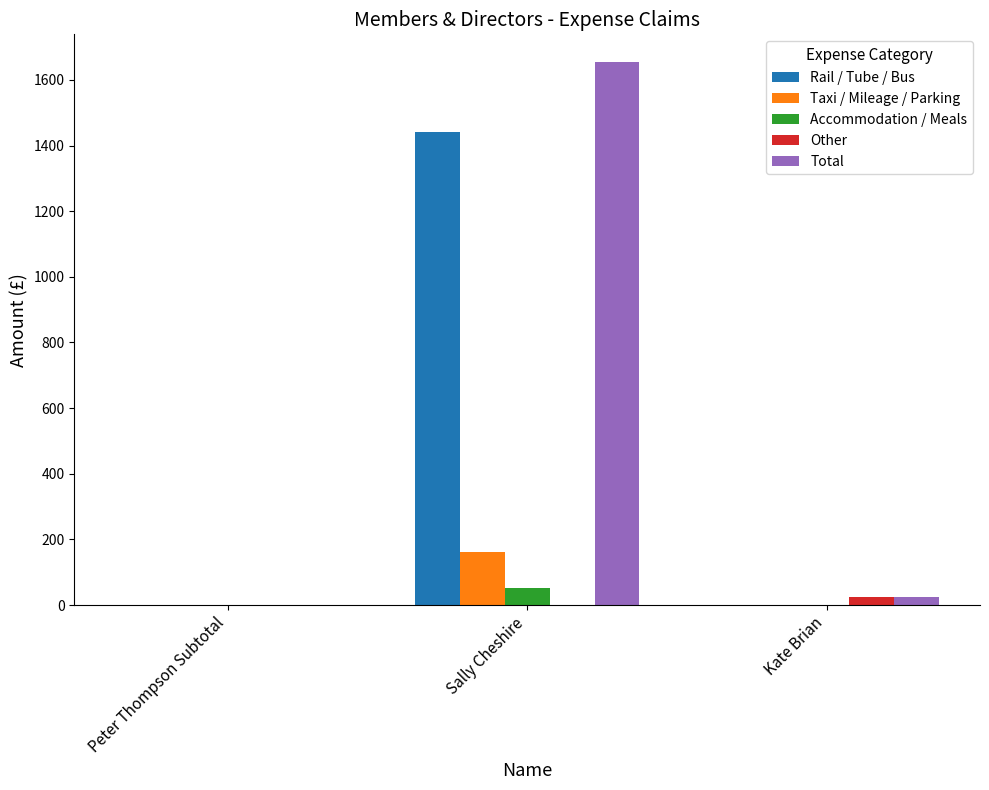

What is the sum of all Accommodation / Meals values?

51.7